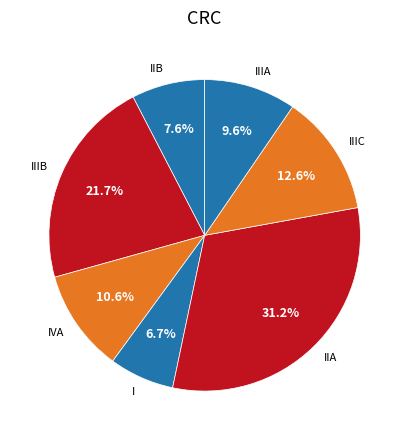

Between I and IVA, which is larger?

IVA